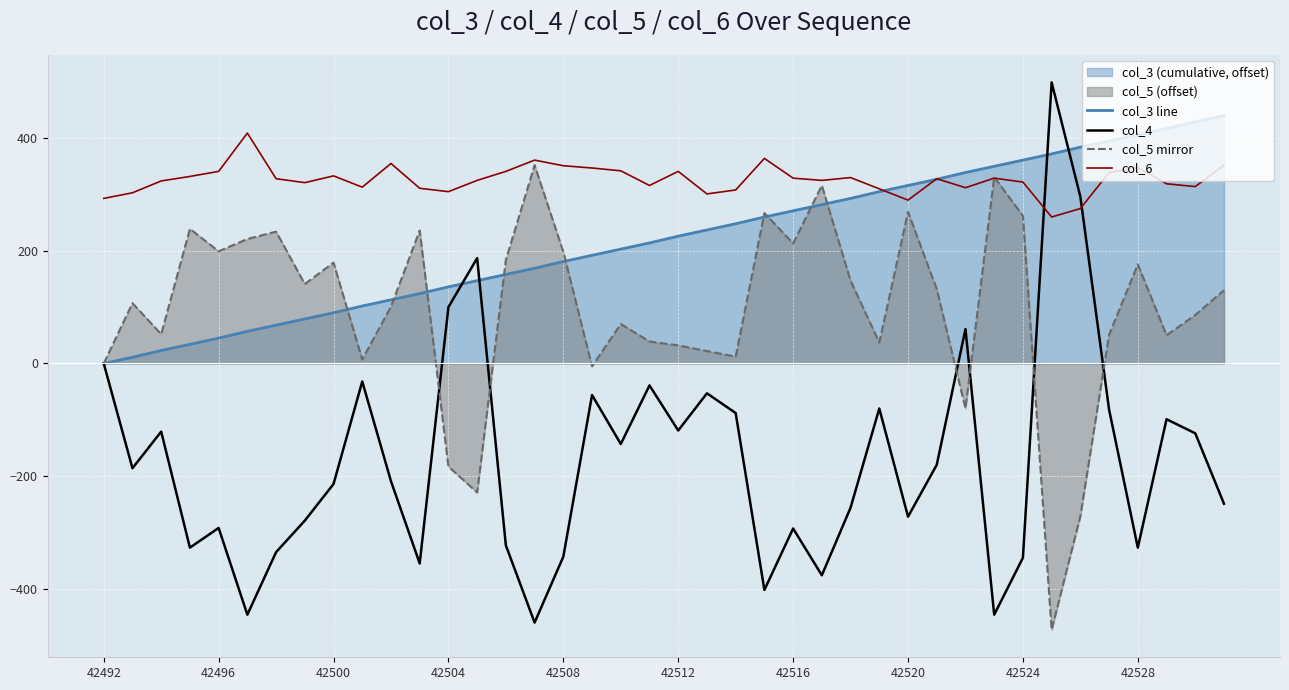

What is the sum of all col_4 values?

-6808